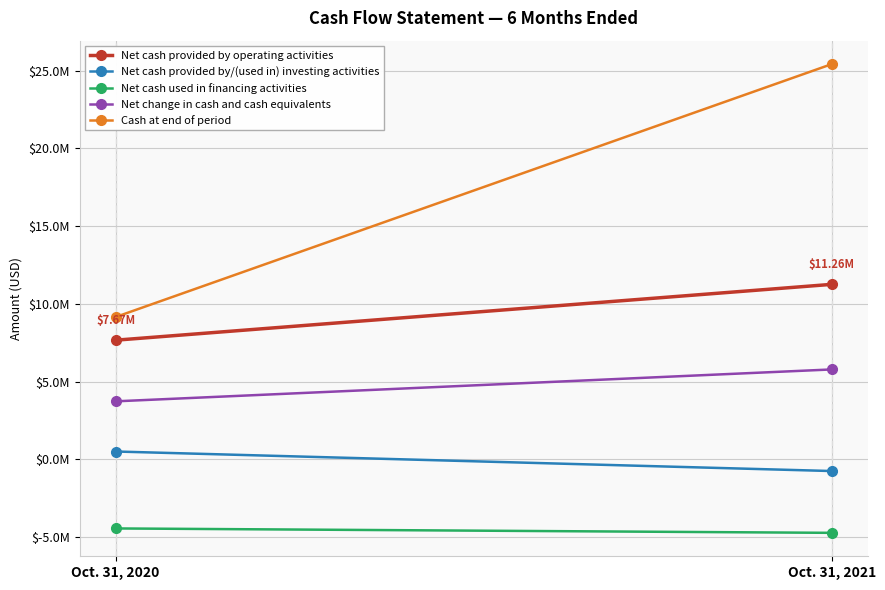

Is this an area chart (filled region under the line)?

No